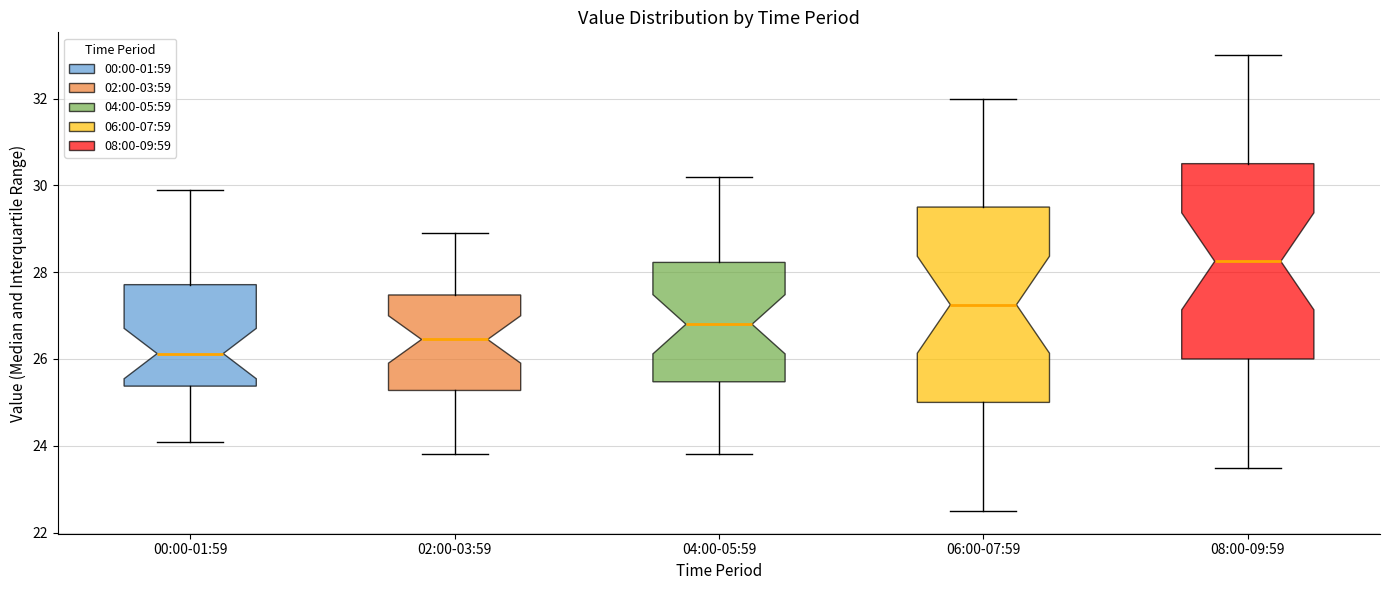

Reading left to right, transcribe this box plot: for each box, give where its median line is, the range the box spans, and where its two whiskers end, as read against the y-axis. The values are not printed on the chart, so give them approximately, as read against the axis.

00:00-01:59: median 26.2, box 25.4 to 27.8, whiskers 24.0 to 30.0
02:00-03:59: median 26.4, box 25.2 to 27.4, whiskers 23.8 to 29.0
04:00-05:59: median 26.8, box 25.4 to 28.2, whiskers 23.8 to 30.2
06:00-07:59: median 27.2, box 25.0 to 29.6, whiskers 22.6 to 32.0
08:00-09:59: median 28.2, box 26.0 to 30.6, whiskers 23.6 to 33.0